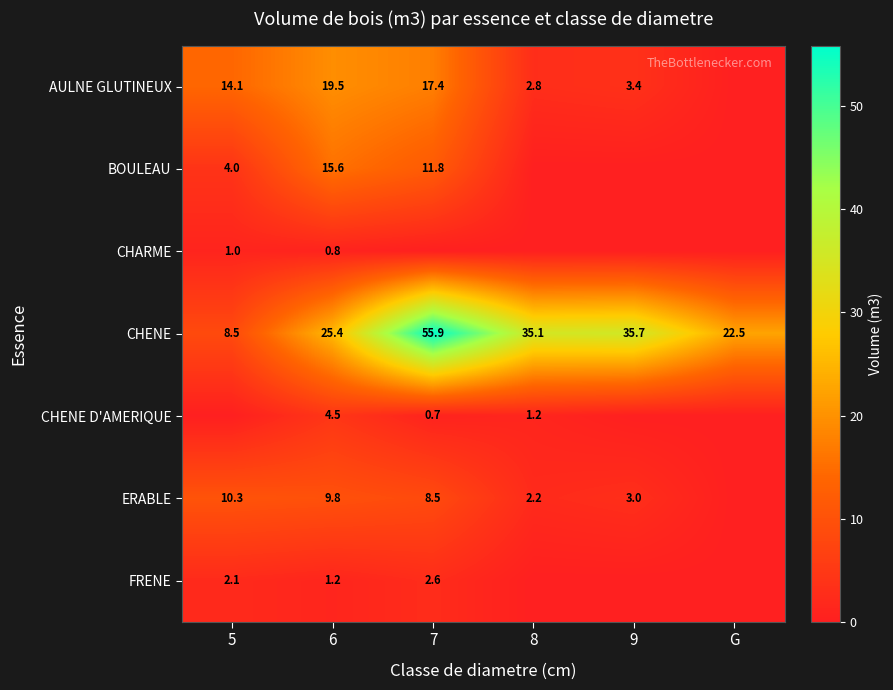

Is it true that CHENE equals 9.8 at 6?

False